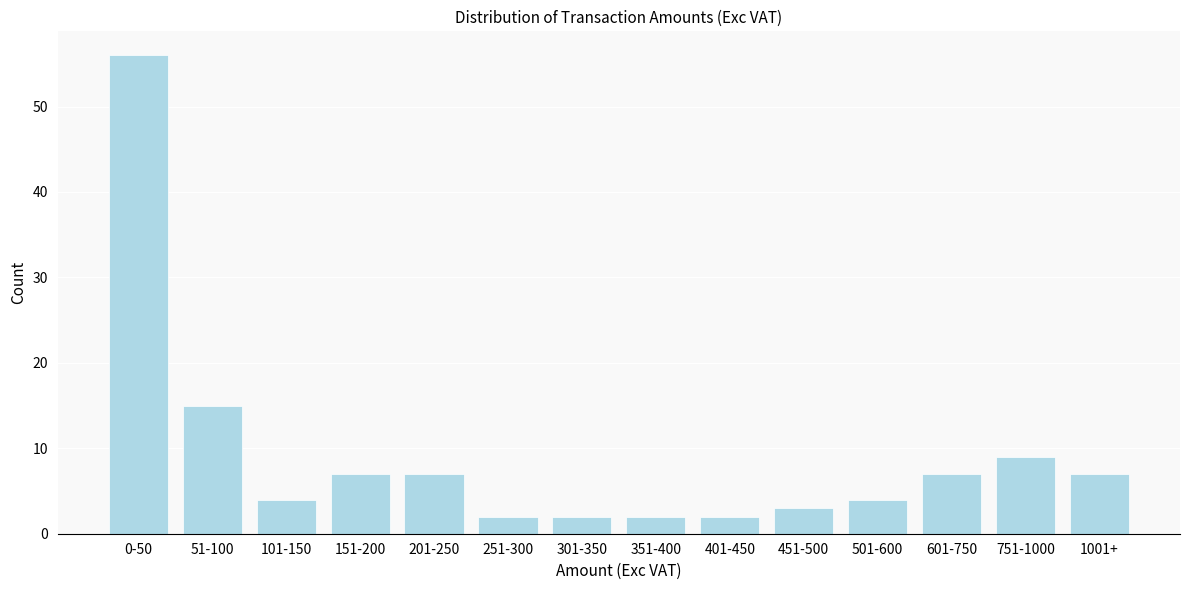

Reading left to right, transcribe all the data shown in this chart.

56	15	4	7	7	2	2	2	2	3	4	7	9	7